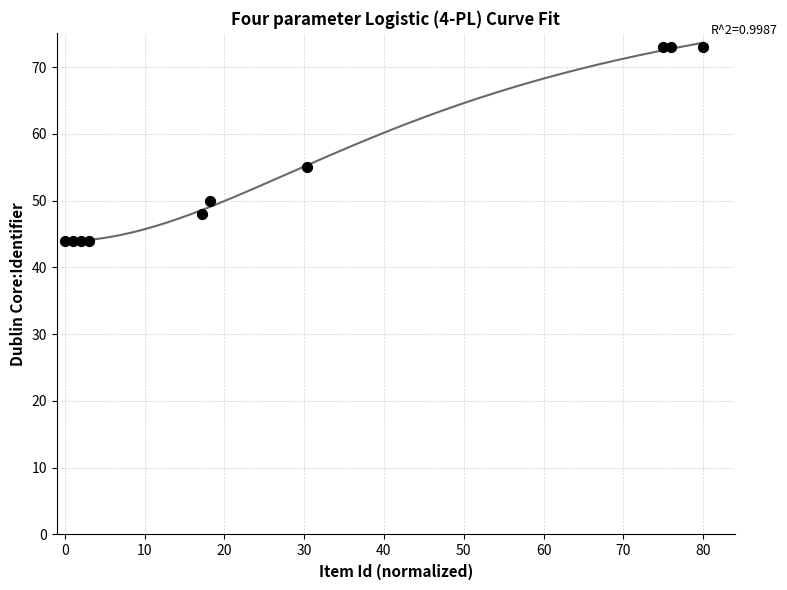

What Y value in the scatter plot is closest to 58?

55